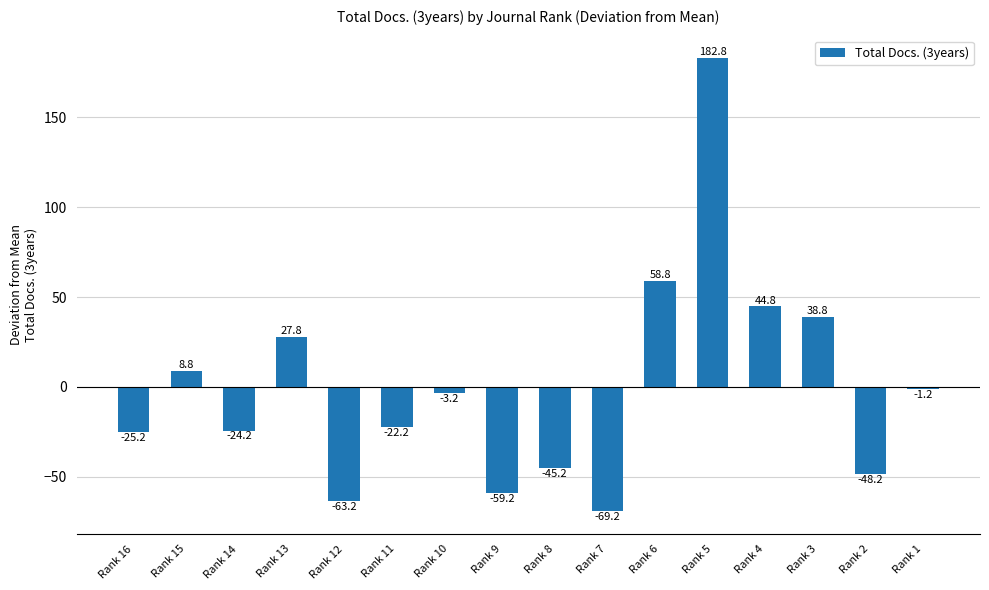

Reading left to right, transcribe all the data shown in this chart.

-25.2	8.8	-24.2	27.8	-63.2	-22.2	-3.2	-59.2	-45.2	-69.2	58.8	182.8	44.8	38.8	-48.2	-1.2